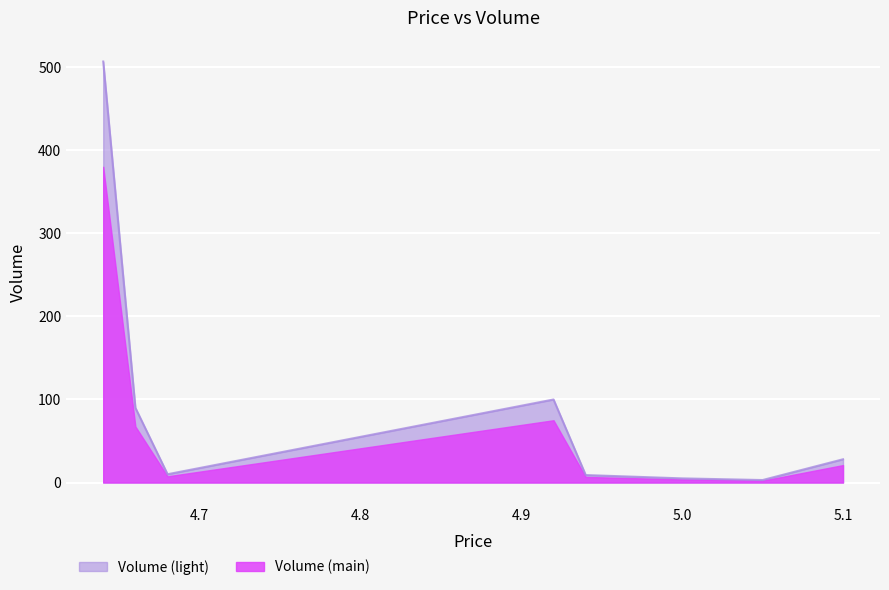

Rank the series by their average value, from highest to lowest.

Volume (light), Volume (main)